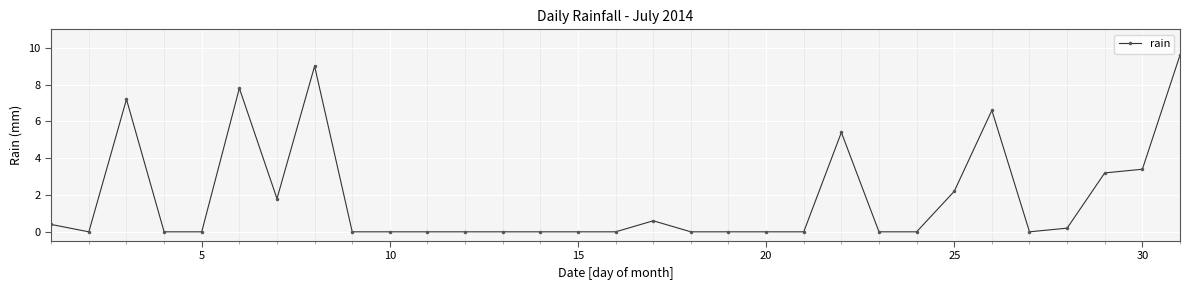

True or false: there are more than 1 points higher than both neighbors.

True